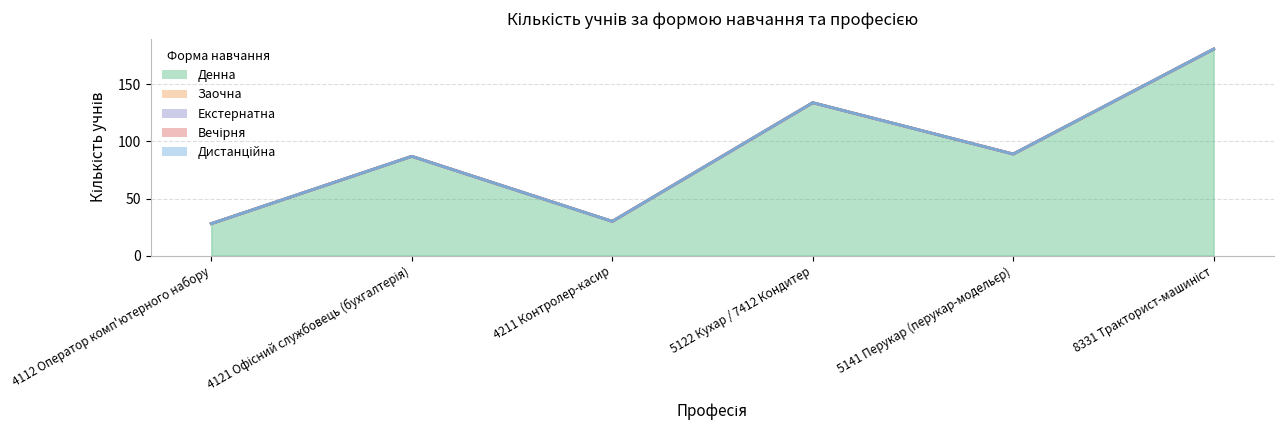

True or false: Дистанційна has a value of 0 at 4112 Оператор комп'ютерного набору.

True